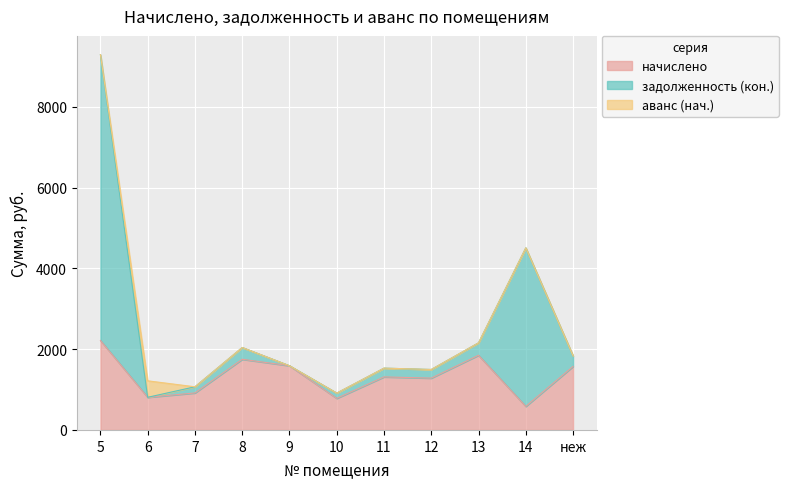

What is the value of the задолженность (кон.) point at the 7th from the left?

1530.4